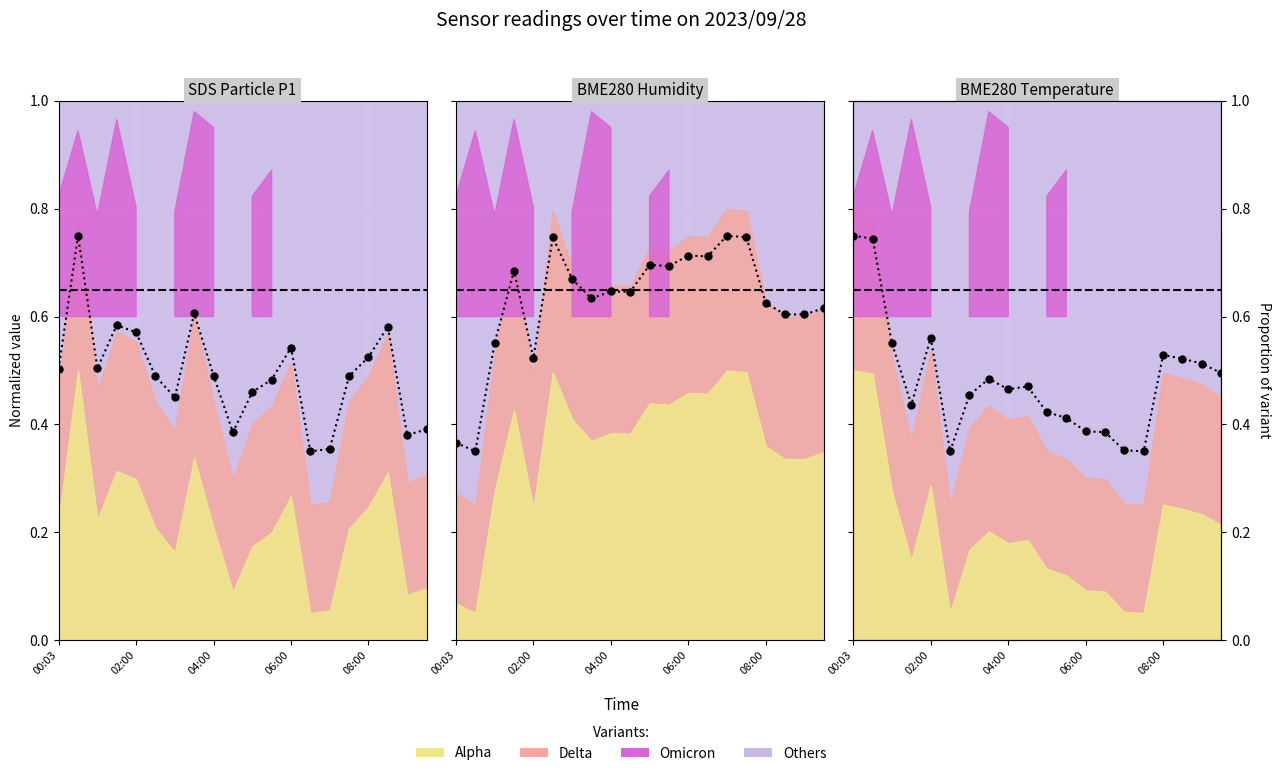

Rank the series by their maximum value, from highest to lowest.

SDS_P1, BME280_humidity, BME280_temperature